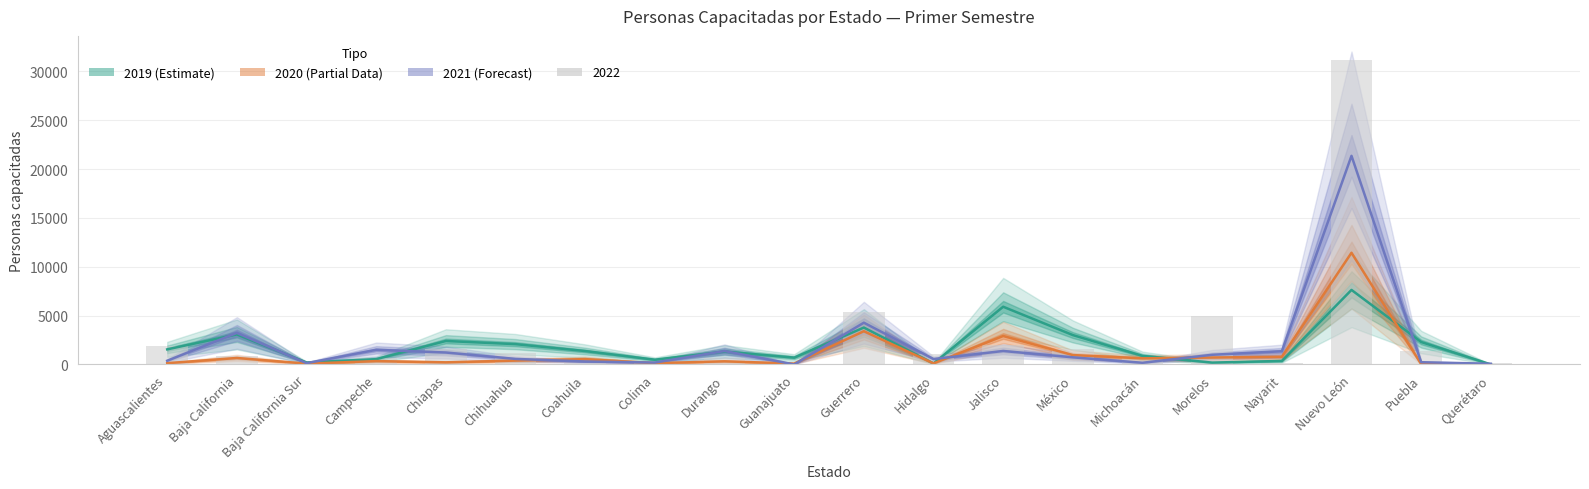

What value does the 2021 (Forecast) series have at Durango?

1373